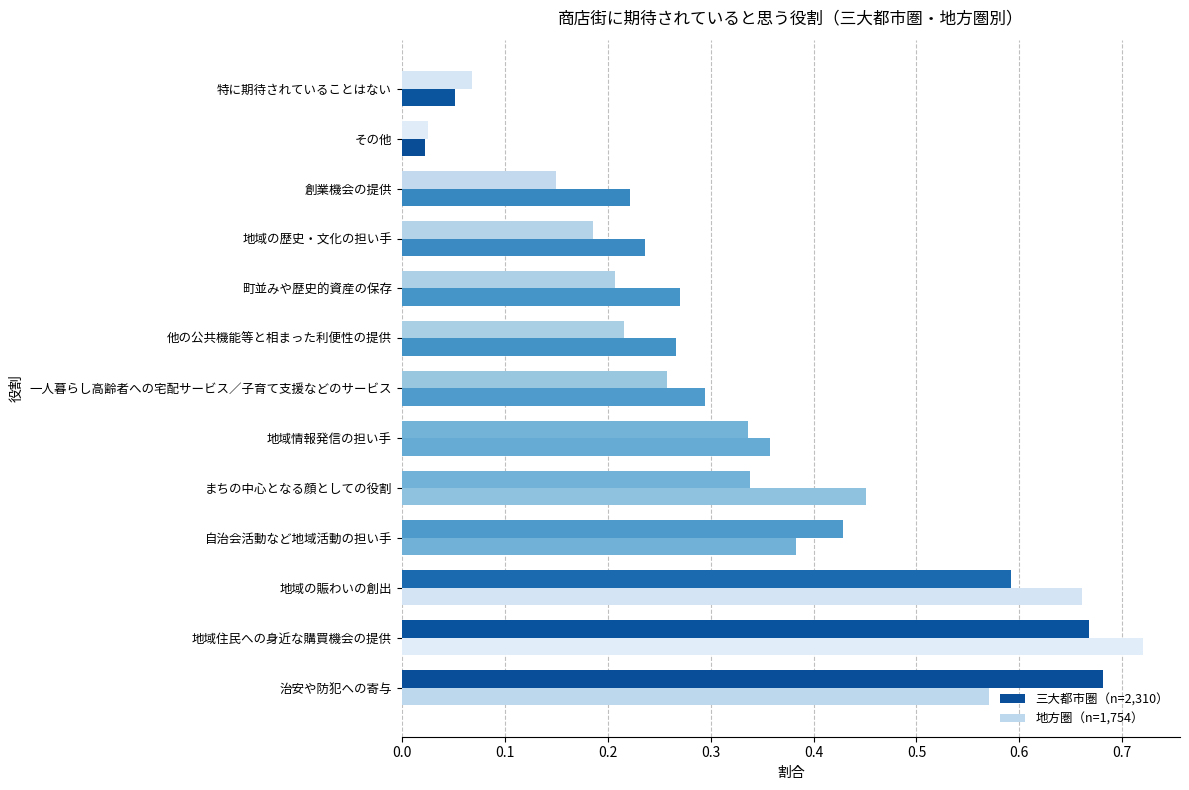

At which category is the sum across all series the highest?

地域住民への身近な購買機会の提供